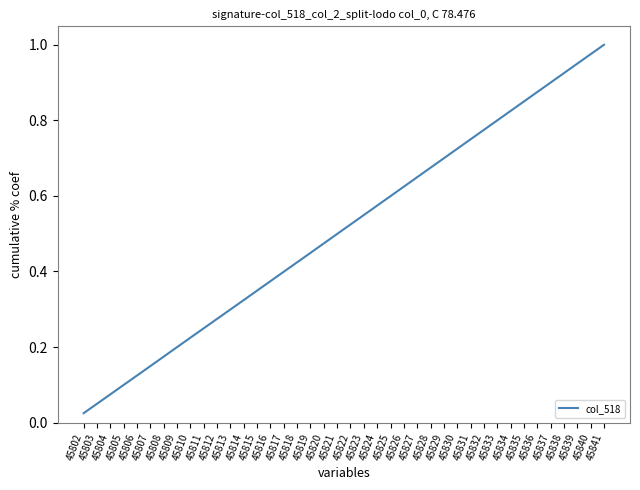

What is the change in value from 45808 to 45814?

+0.1